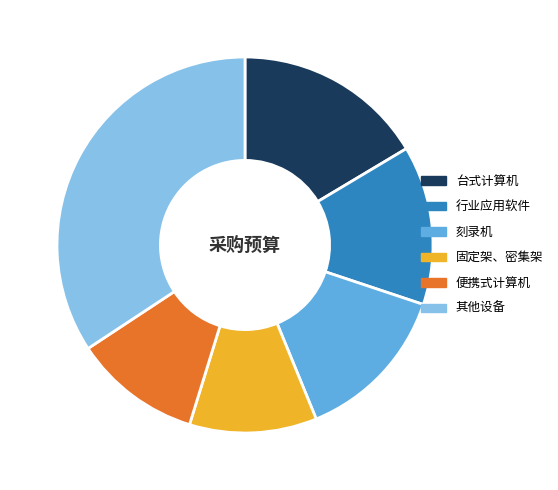

True or false: 便携式计算机 accounts for 1% of the total.

False